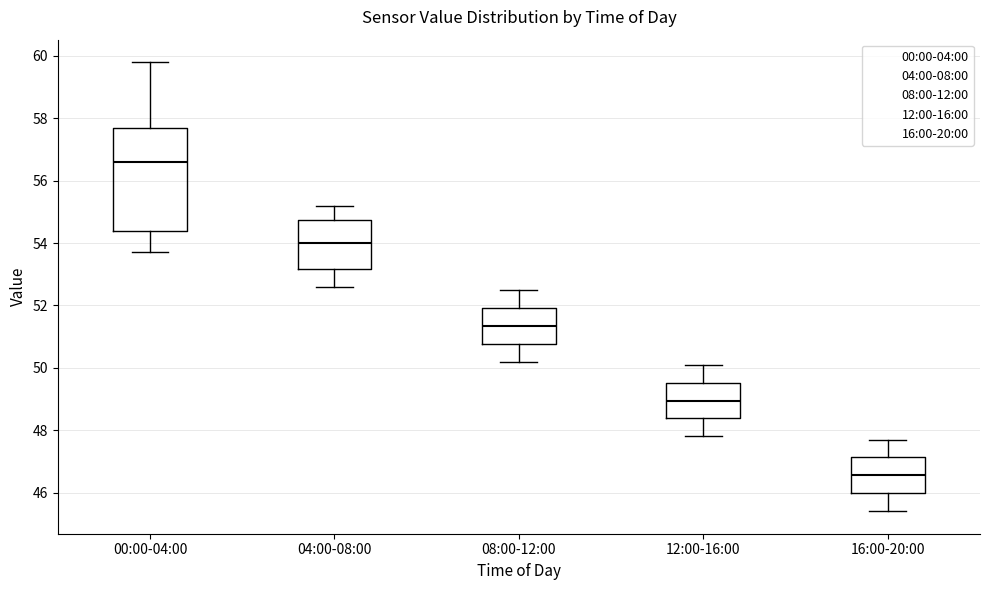

Where is the lower edge of the box for 00:00-04:00 on the y-axis? The values are not printed on the chart, so give them approximately, as read against the axis.

54.4